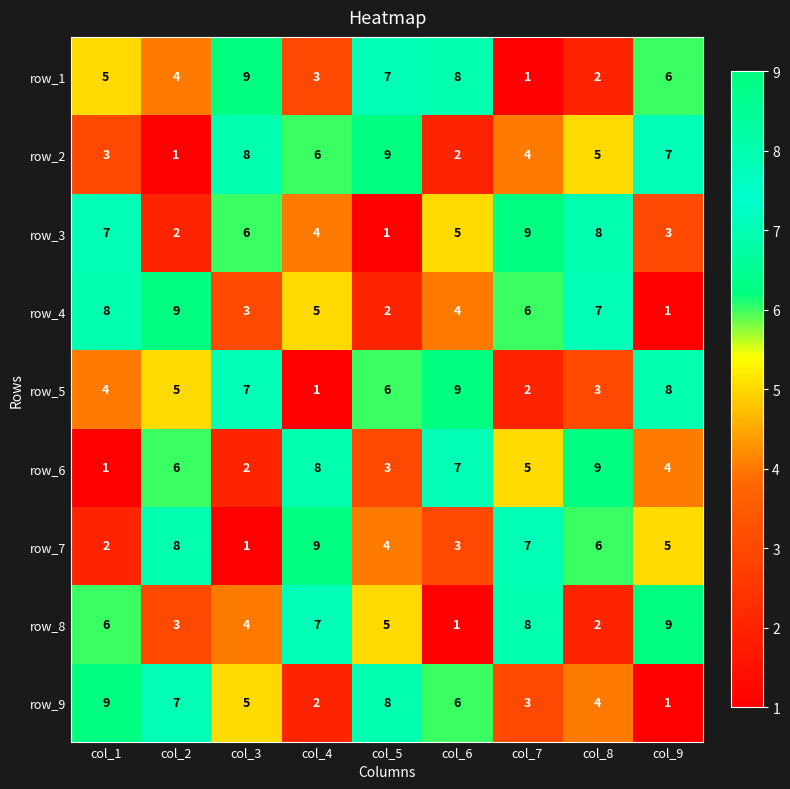

What is the spread (max minus min) of values at col_3?

8